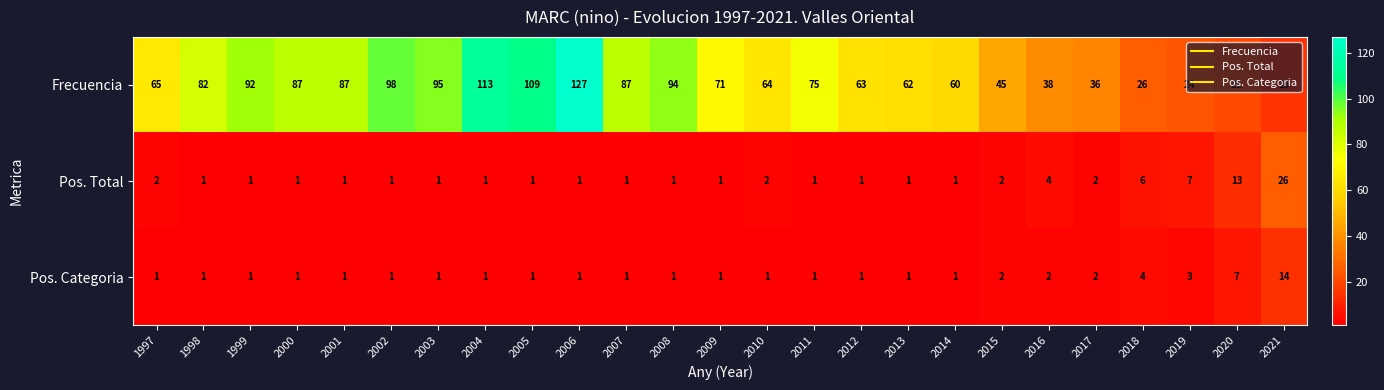

What is the maximum value shown in the chart?

127